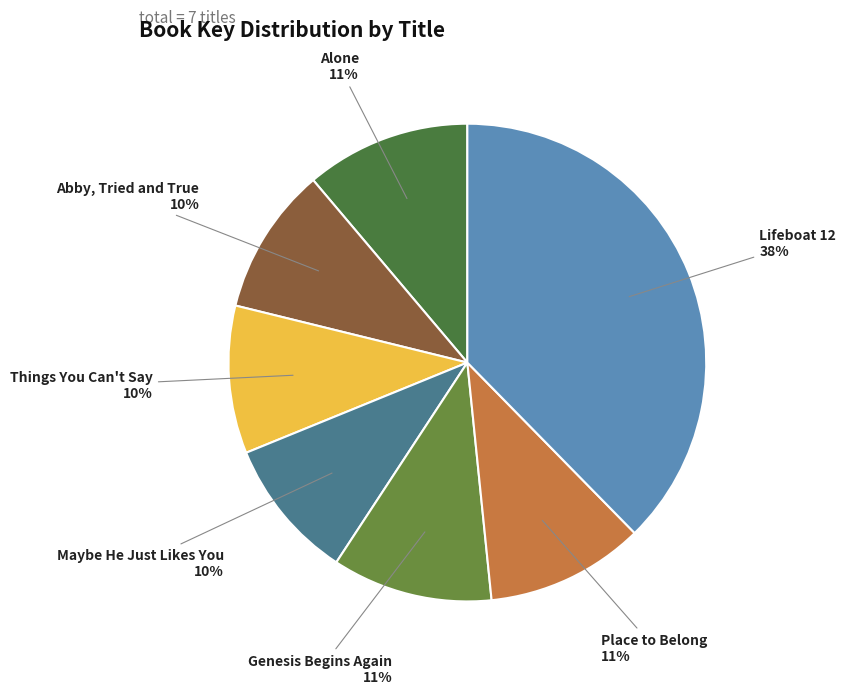

Does Place to Belong represent more than half of the total?

No